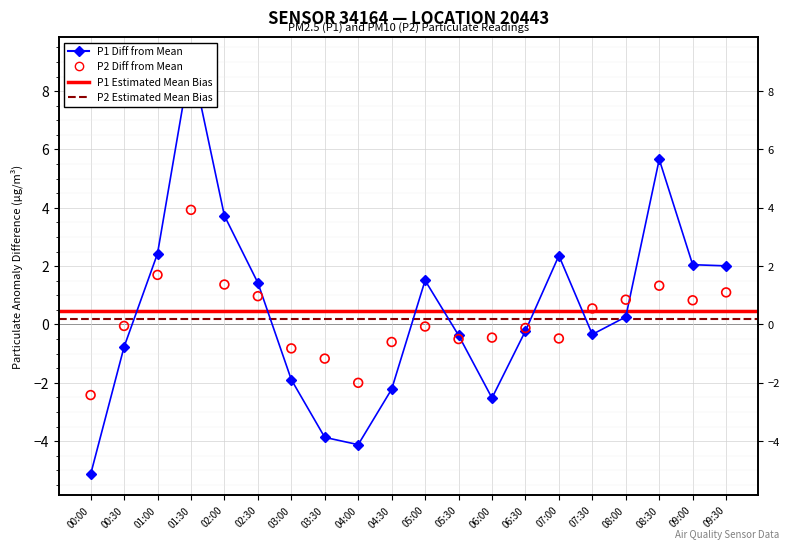

Which series reaches the minimum Y coordinate?

P1